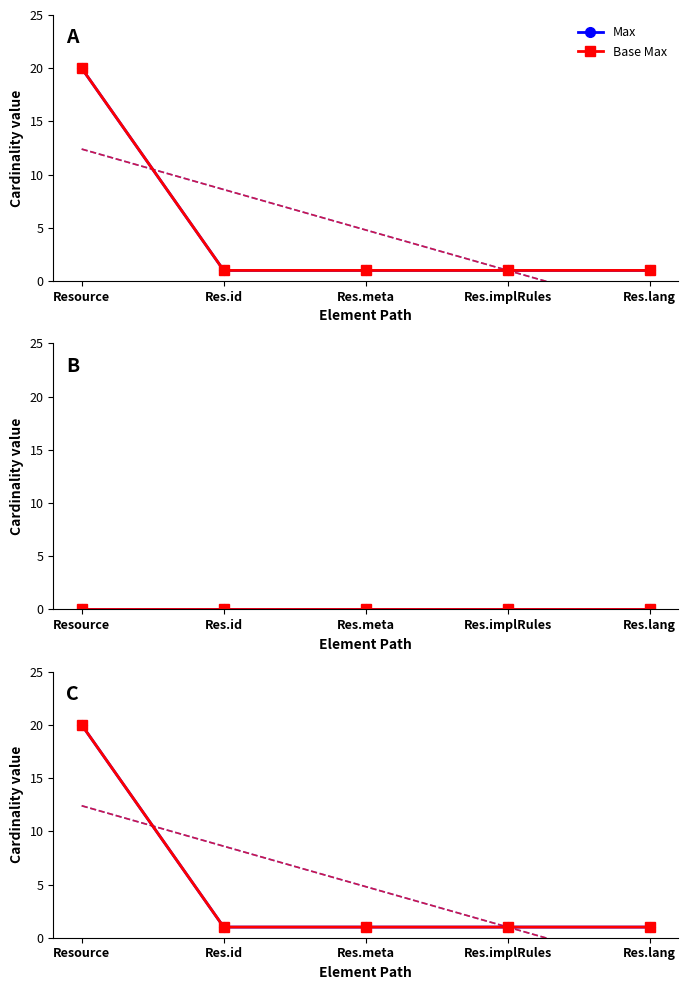

Which category has the lowest value in the Max series?

Res.id